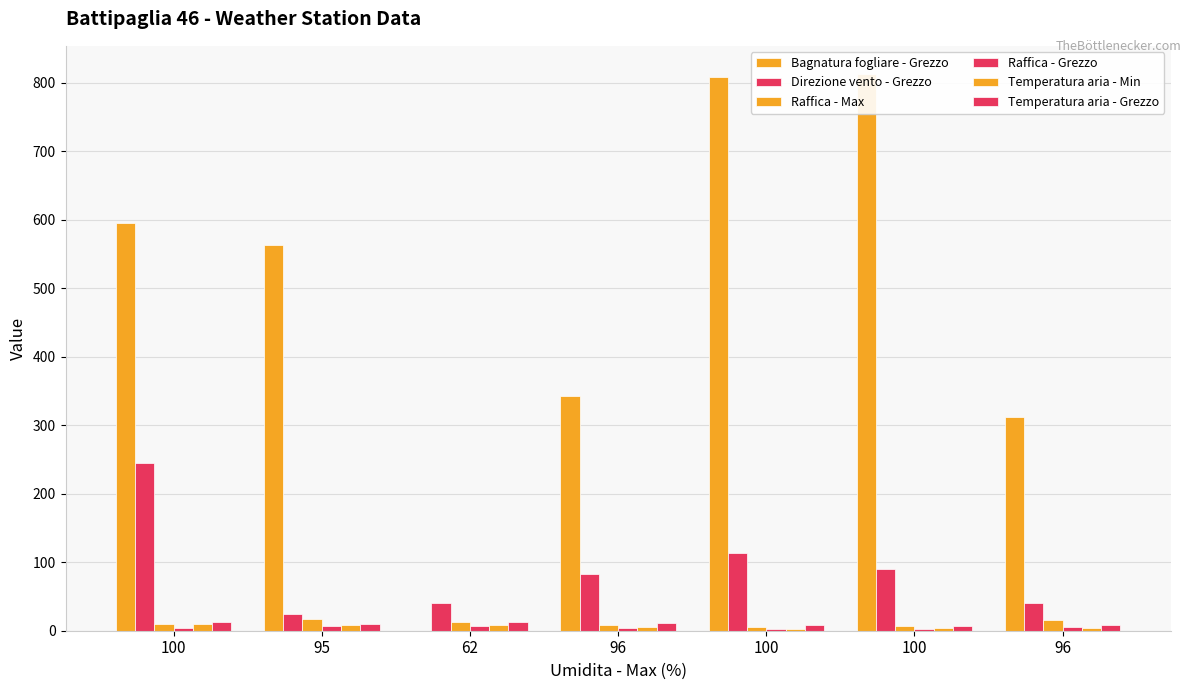

Which series has the largest range (max minus min)?

Bagnatura fogliare - Grezzo